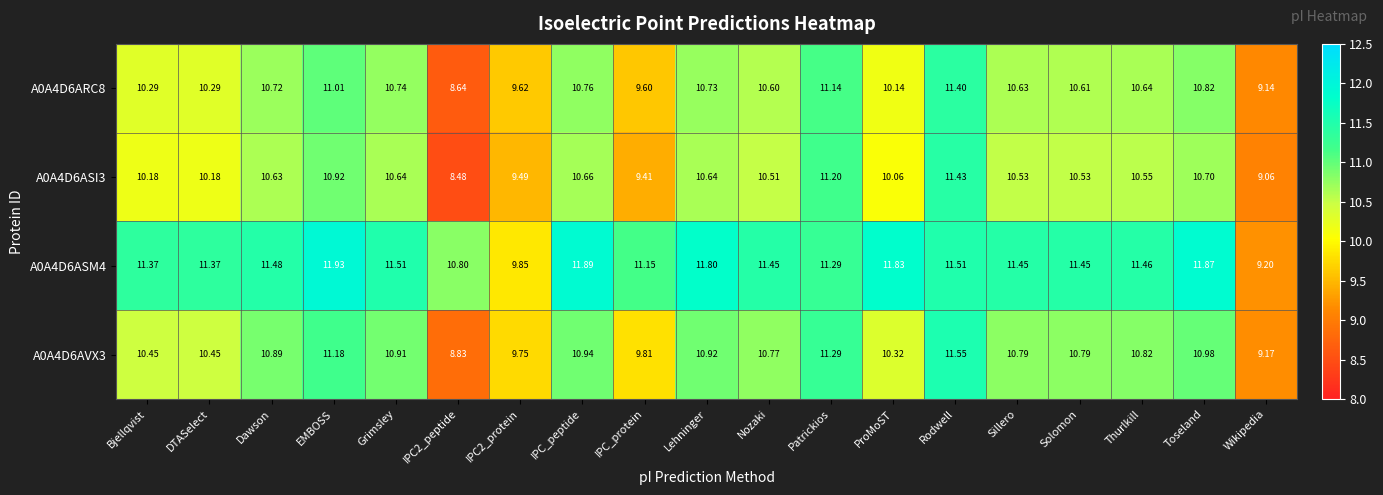

Which series has the largest total across all categories?

A0A4D6ASM4